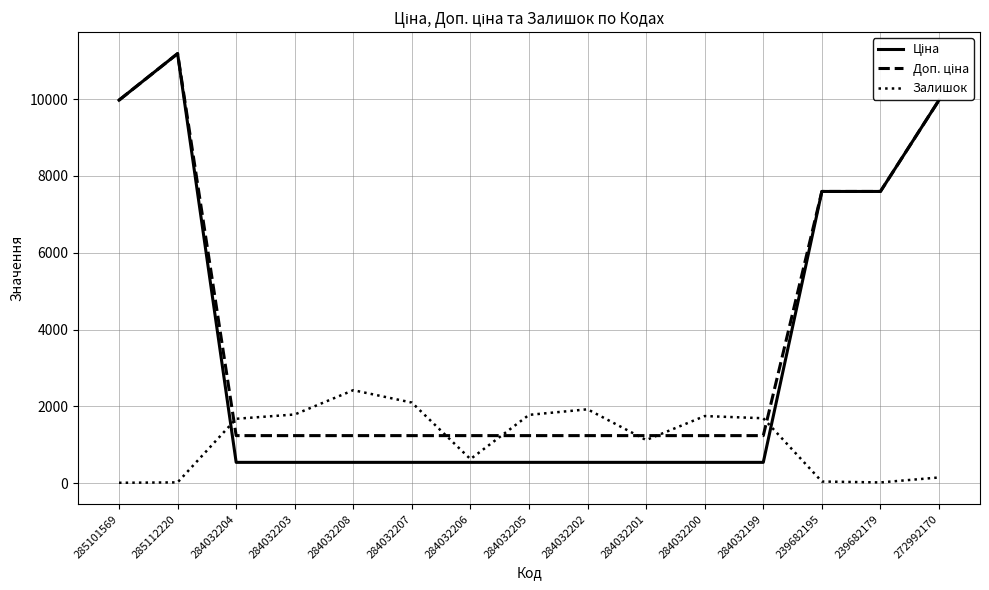

At which category is the sum across all series the highest?

285112220